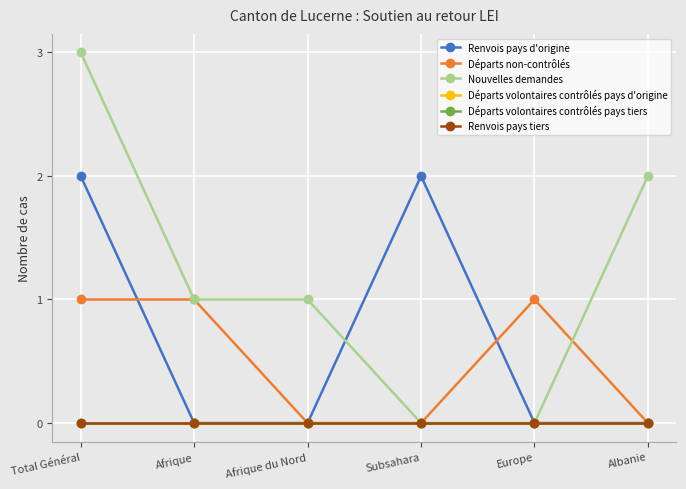

List the labels in order of Départs volontaires contrôlés pays tiers value, largest first.

Total Général, Afrique, Afrique du Nord, Subsahara, Europe, Albanie